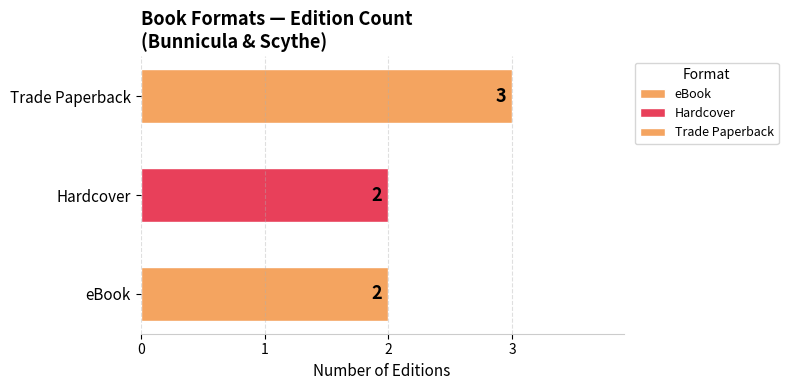

How many distinct data groups are displayed?

3